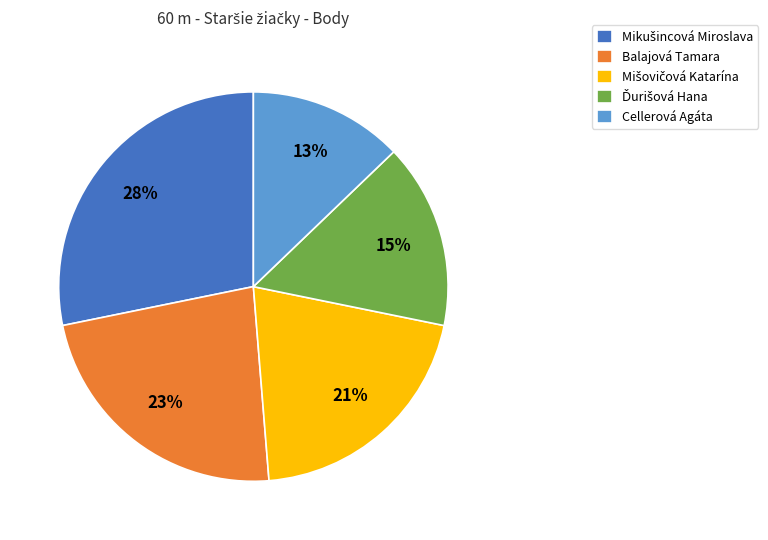

To the nearest percent, what is the average slice percentage?

20%